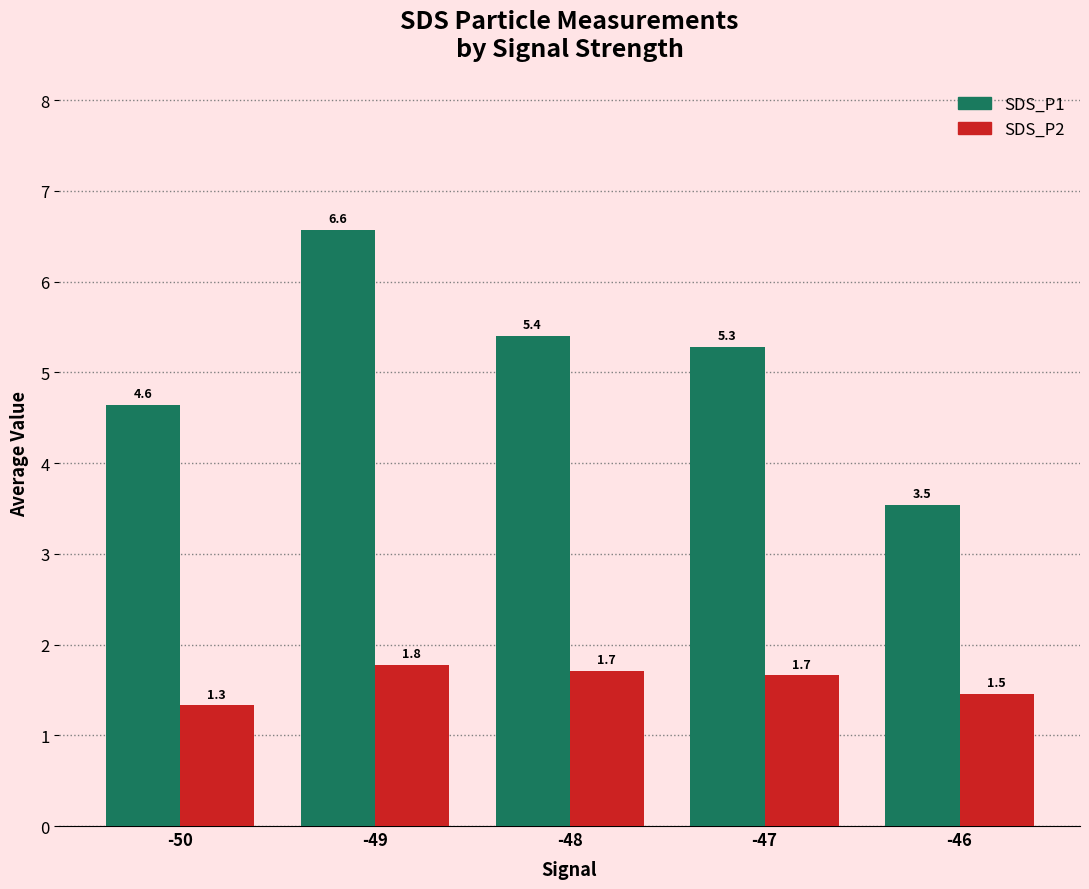

Which series has the largest total across all categories?

SDS_P1